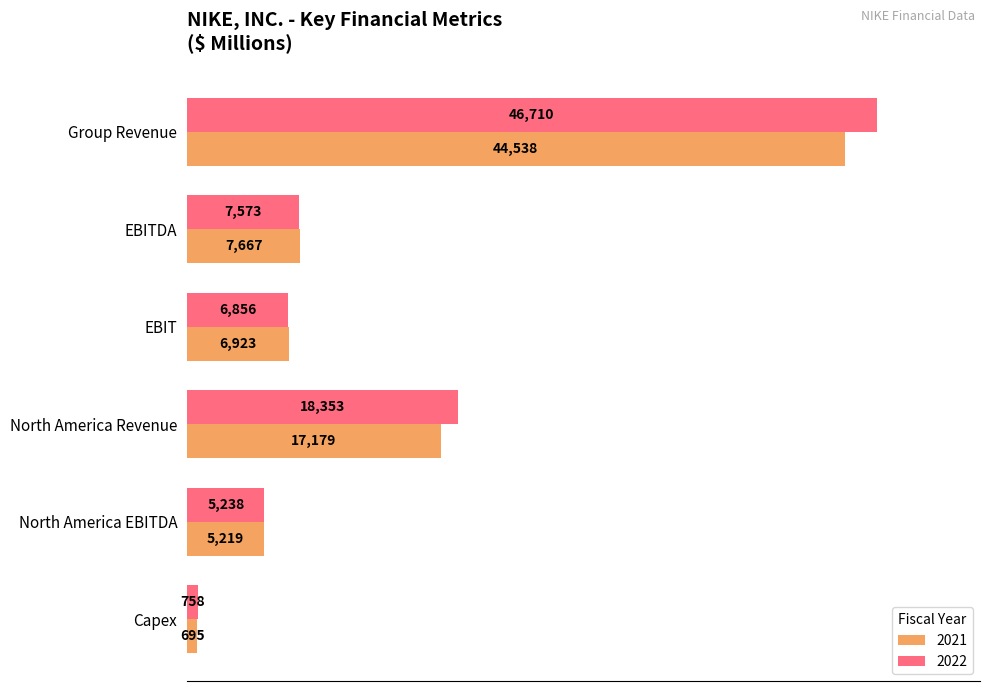

What is the minimum value shown in the chart?

695